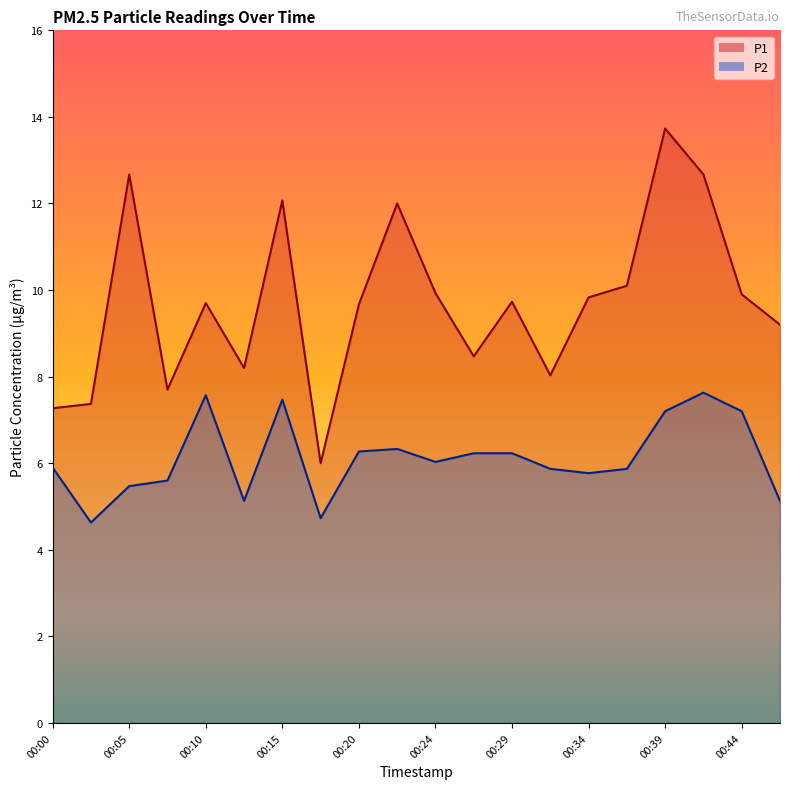

What is the value of the P1 point at the 12th from the left?

8.5